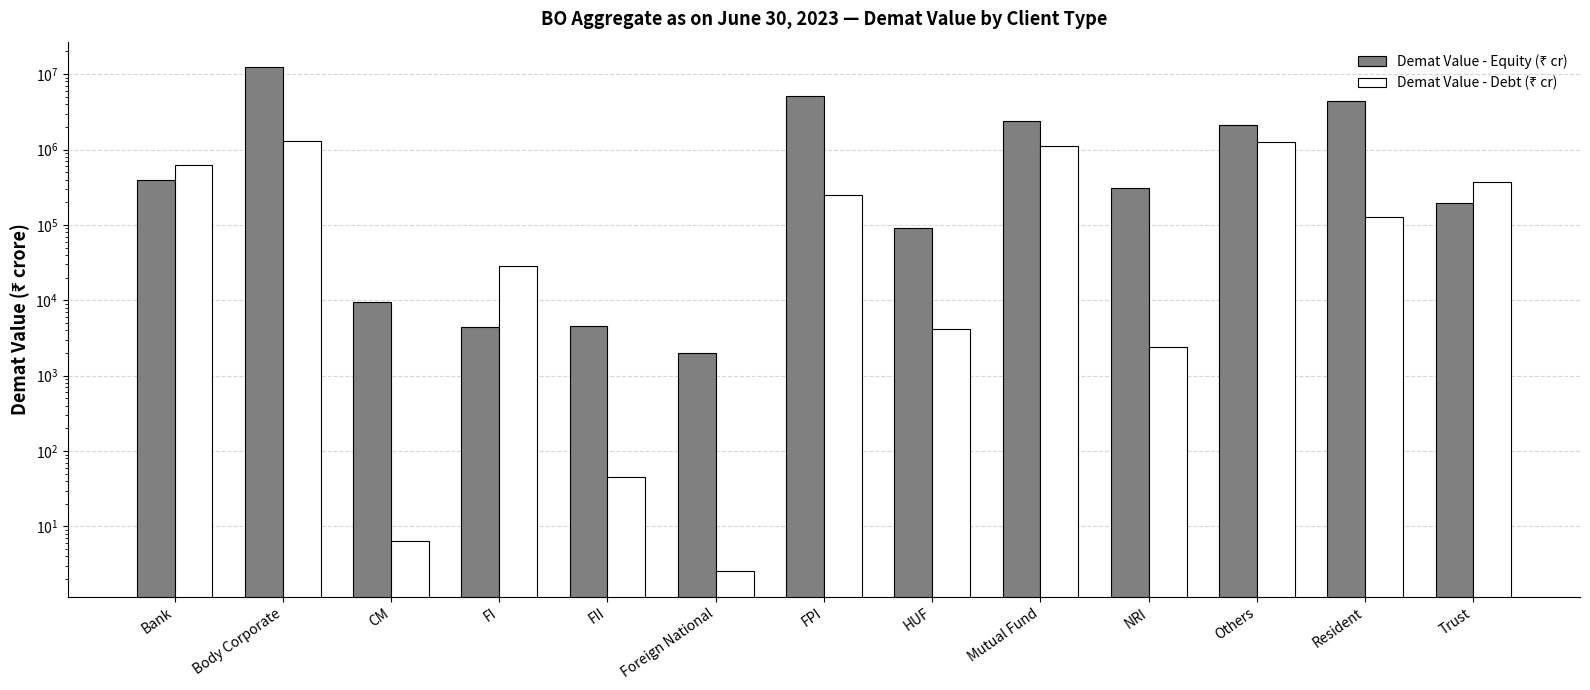

What is the difference between the second highest and minimum values in the Demat Value - Debt (₹ cr) series?

1260481.1